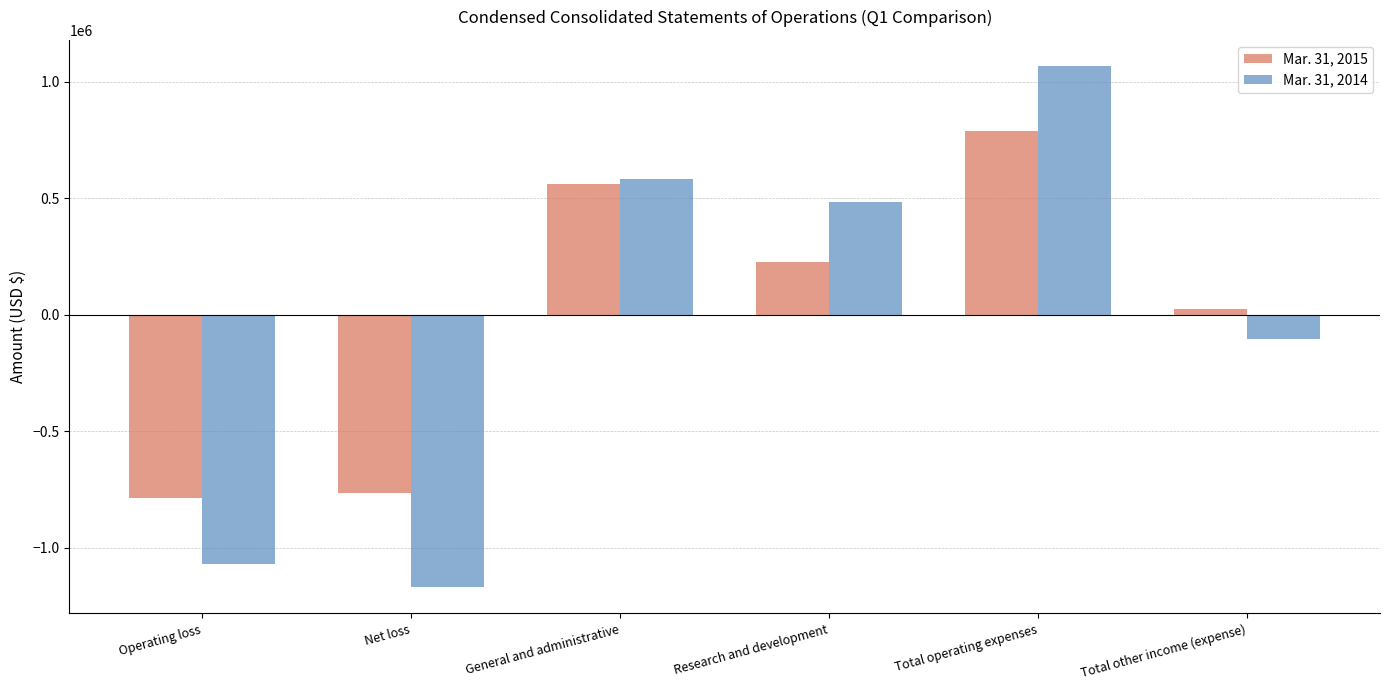

Does the chart contain stacked bars?

No